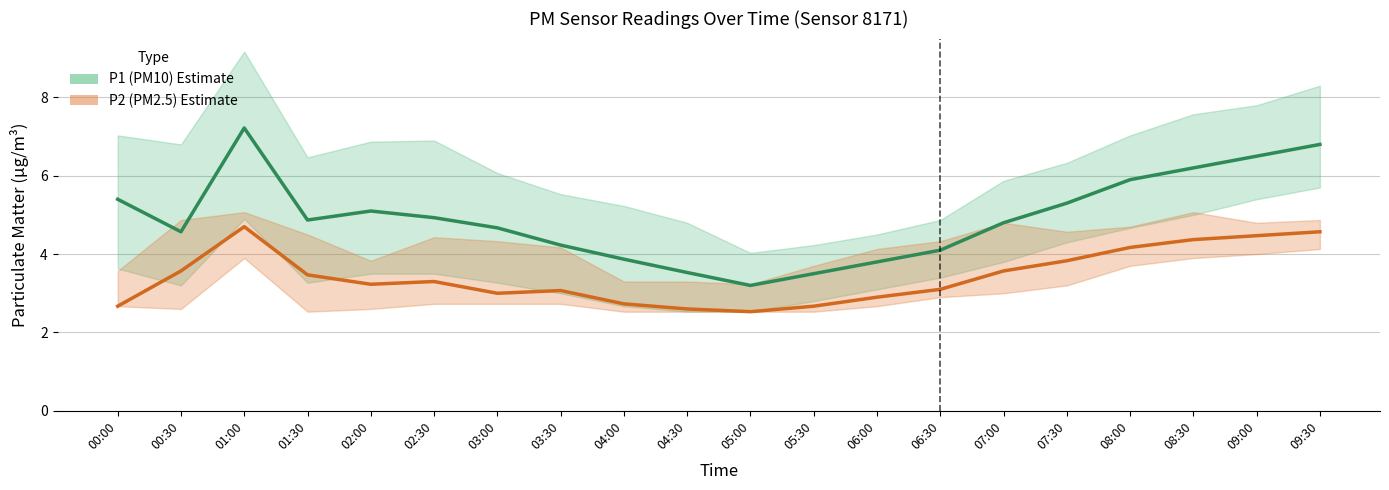

List the series in order of their overall mean, highest first.

P1 (PM10), P2 (PM2.5)